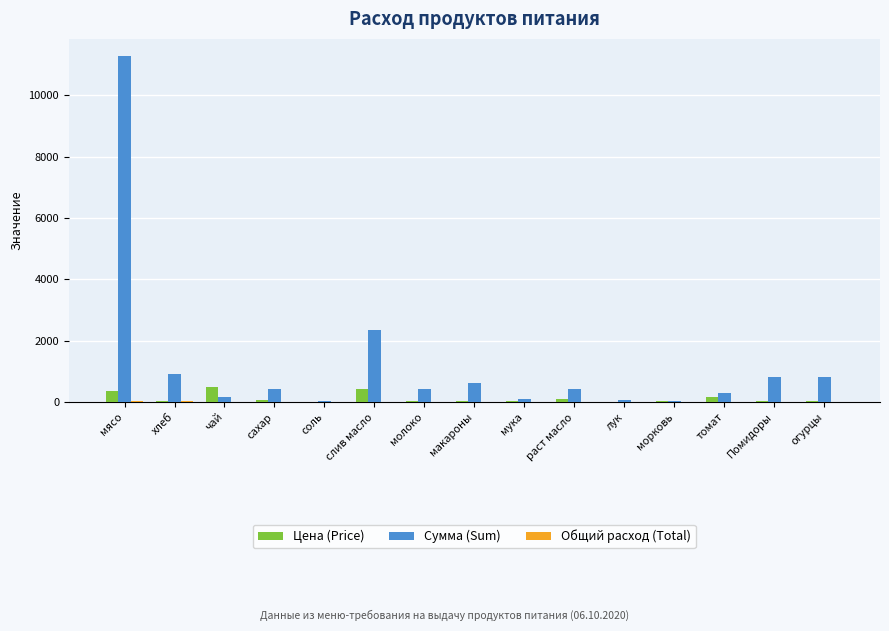

Between соль and слив масло, which series saw the biggest shift?

Сумма (Sum)